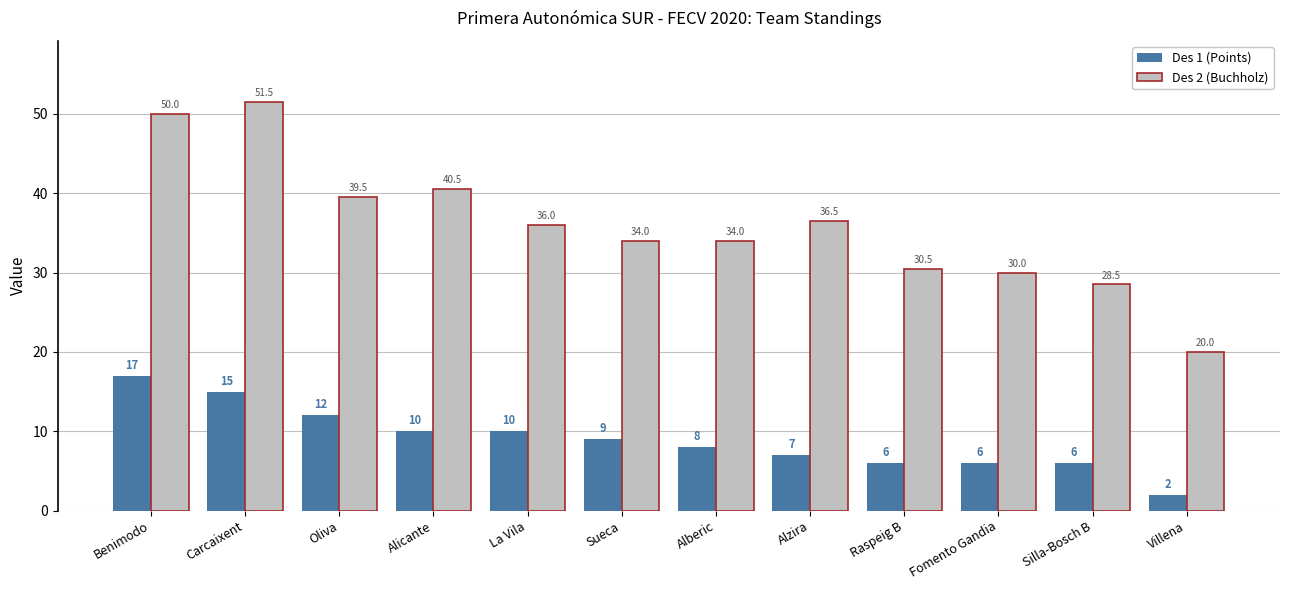

What is the minimum value for Des 2 (Buchholz)?

20.0